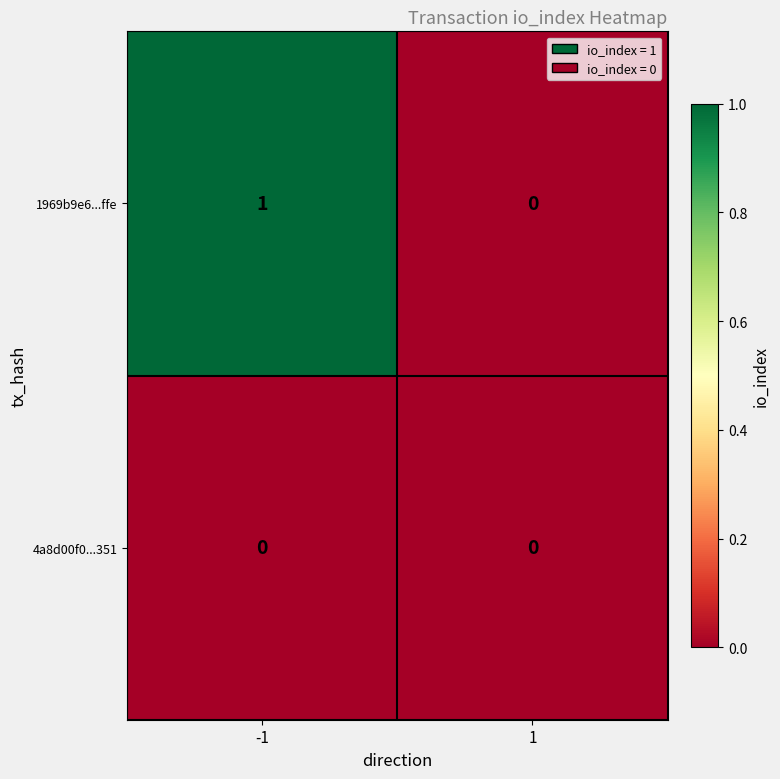

List the series in order of their overall mean, lowest first.

4a8d00f0...351, 1969b9e6...ffe